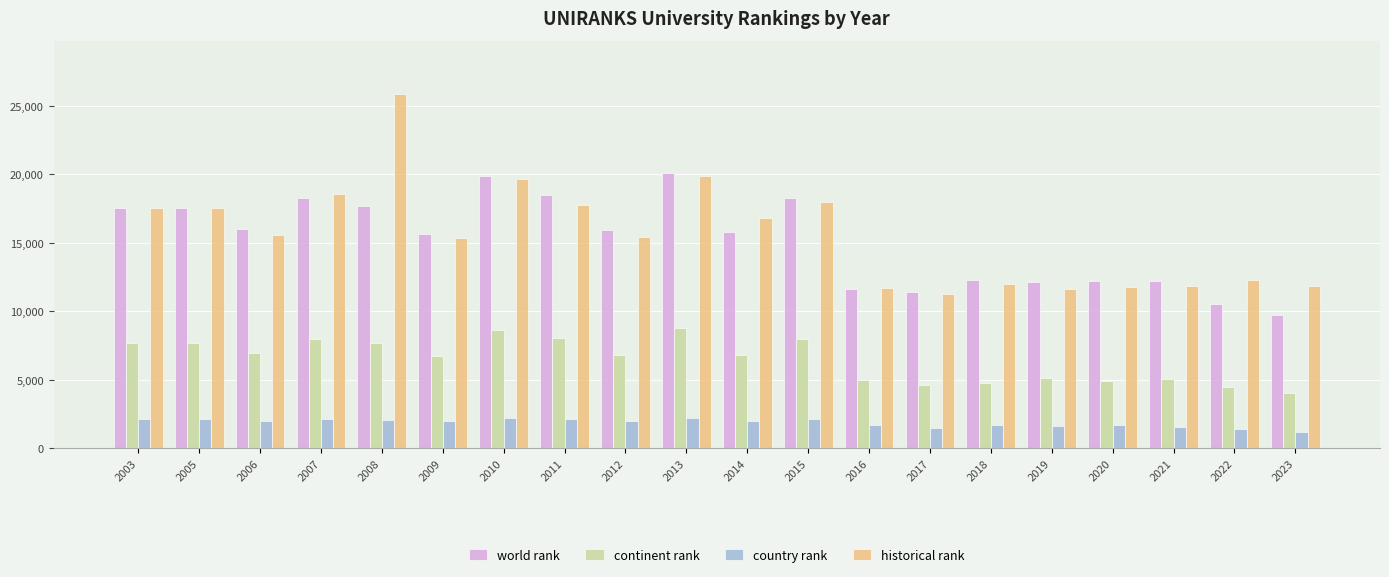

Is the value of continent rank at 2012 greater than the value of historical rank at 2011?

No